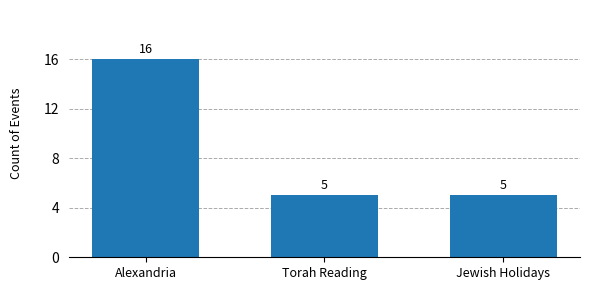

What is the greatest value displayed?

16